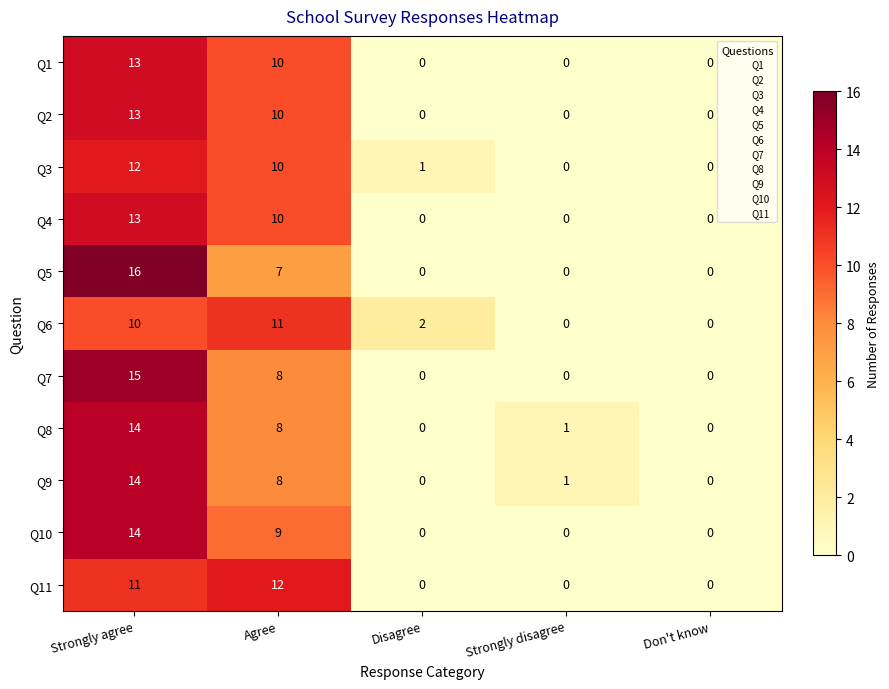

Which series has the largest range (max minus min)?

Q5